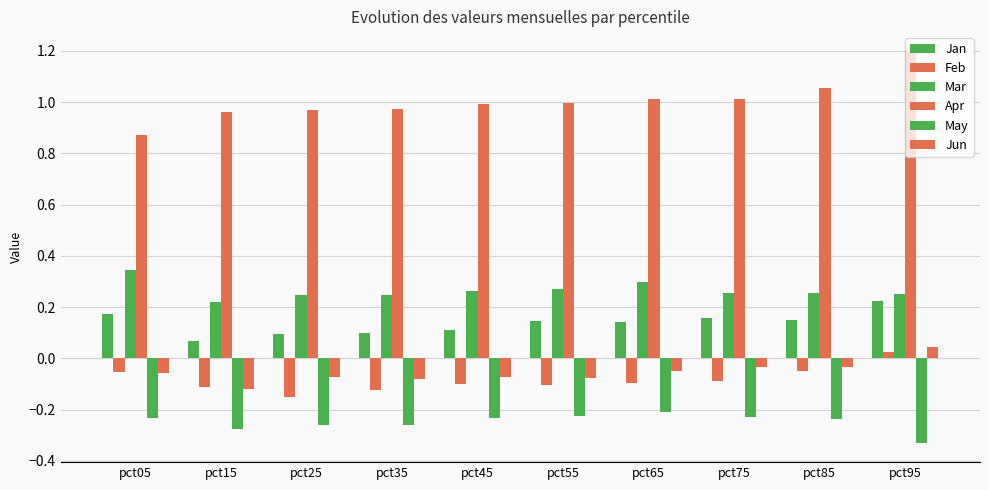

What is the sum of all May values?

-2.5